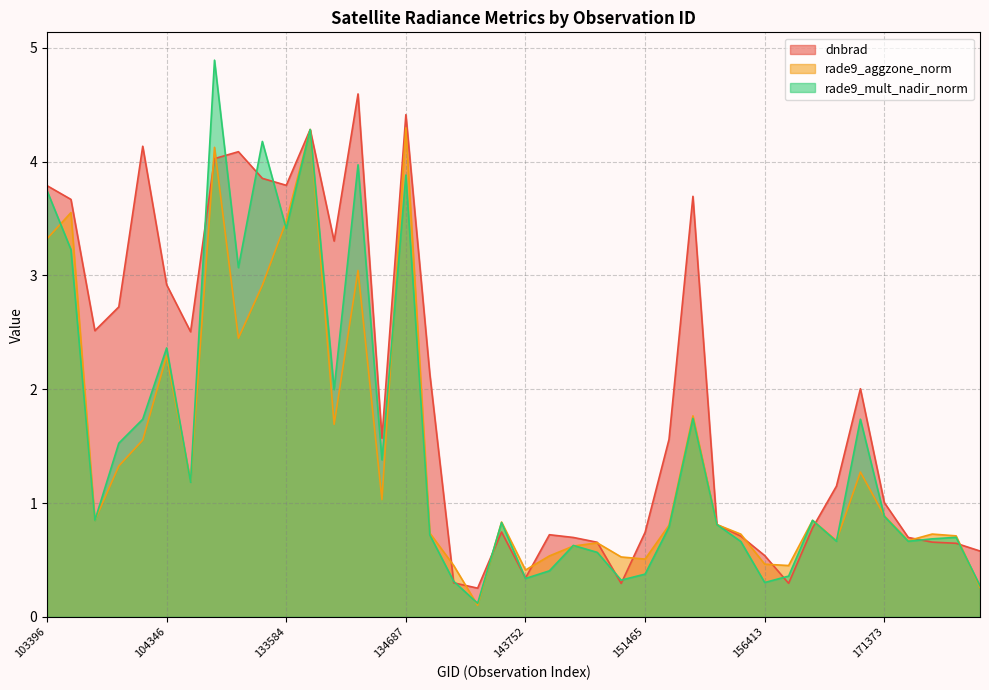

Which category has the lowest value in the dnbrad series?

139283